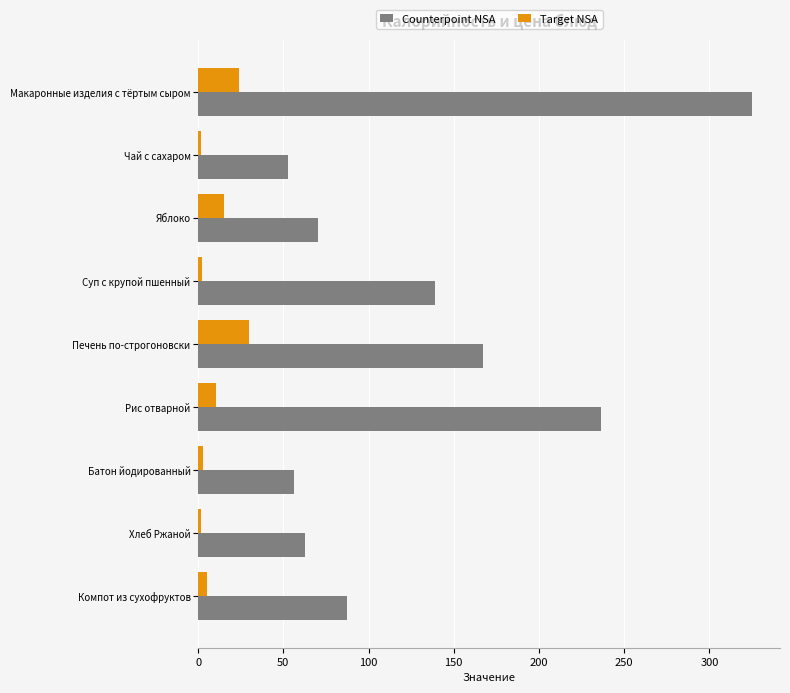

Rank the series by their average value, from highest to lowest.

Counterpoint NSA, Target NSA